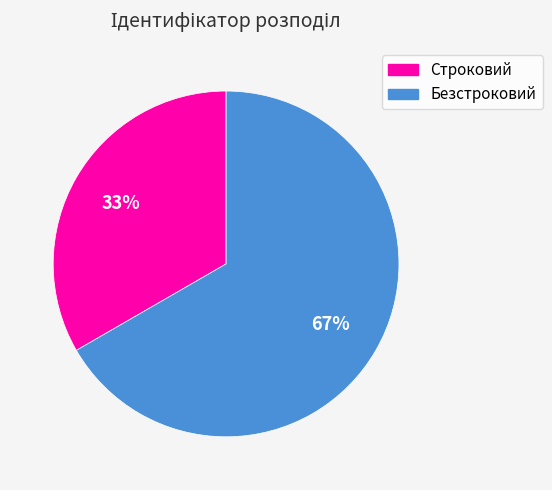

Which slice is the largest?

Безстроковий